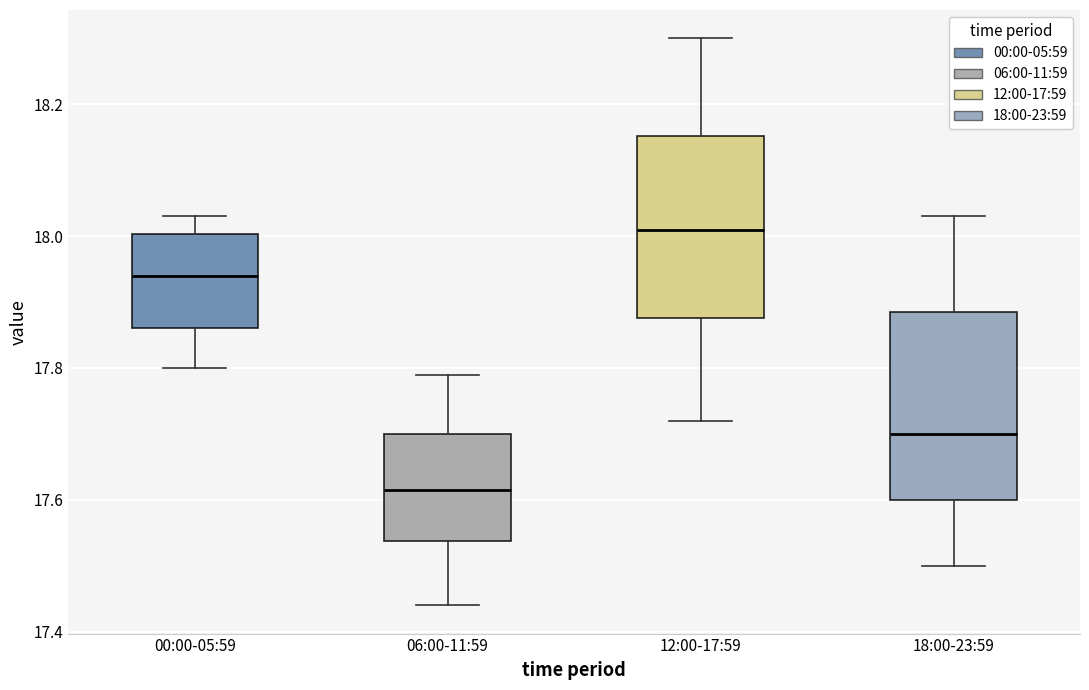

Which box's median line is the lowest?

06:00-11:59